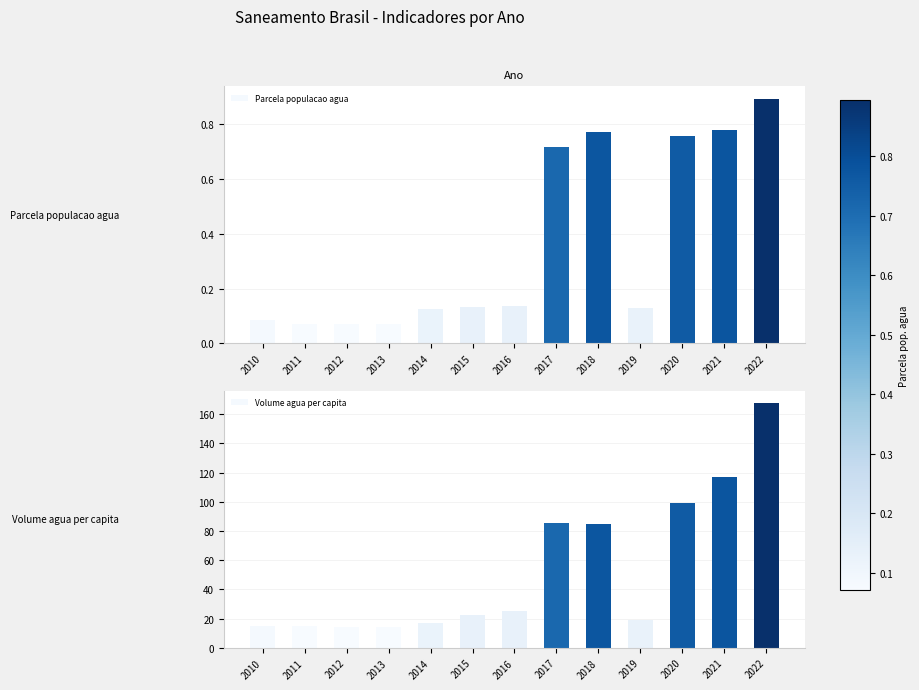

What is the minimum value for Parcela populacao agua?

0.1